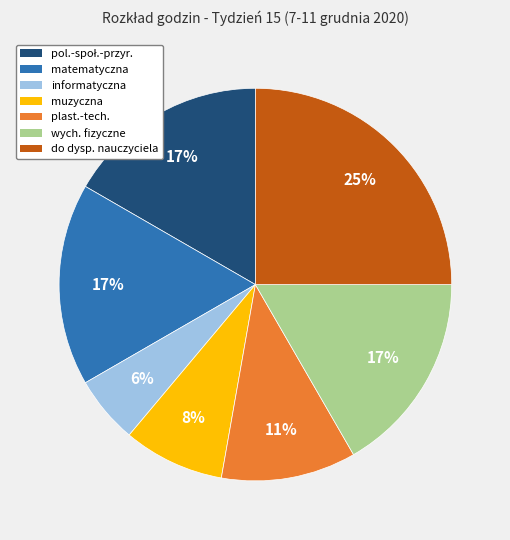

To the nearest percent, what is the difference between the largest and smallest slice percentages?

19%